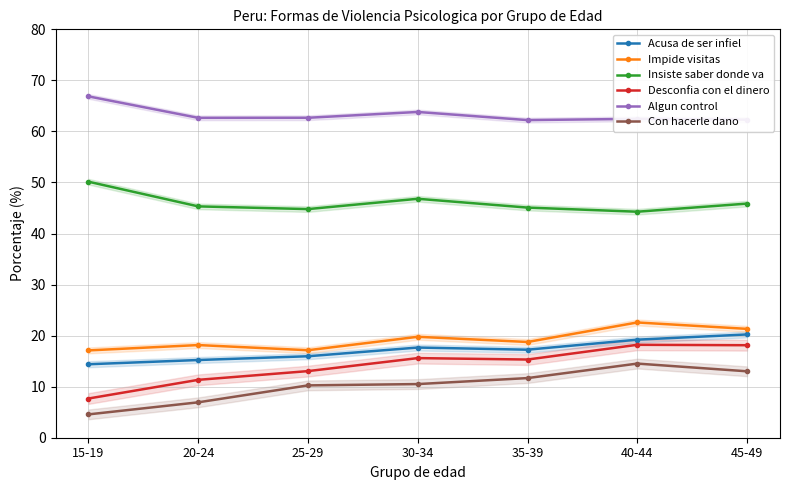

True or false: Algun control and Desconfia con el dinero intersect in this chart.

False